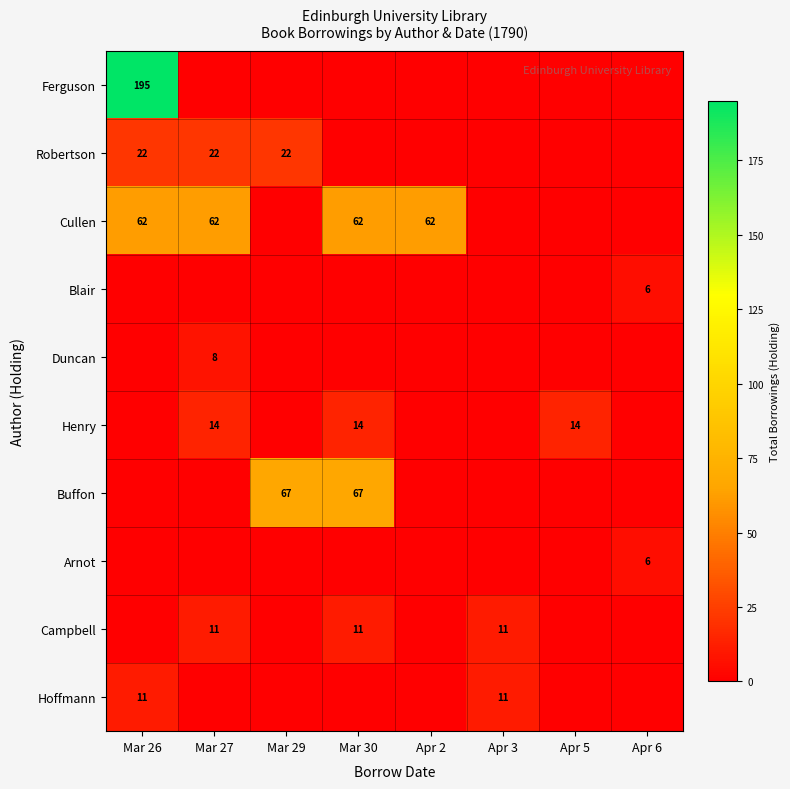

Is it true that Cullen equals 62 at Mar 27?

True